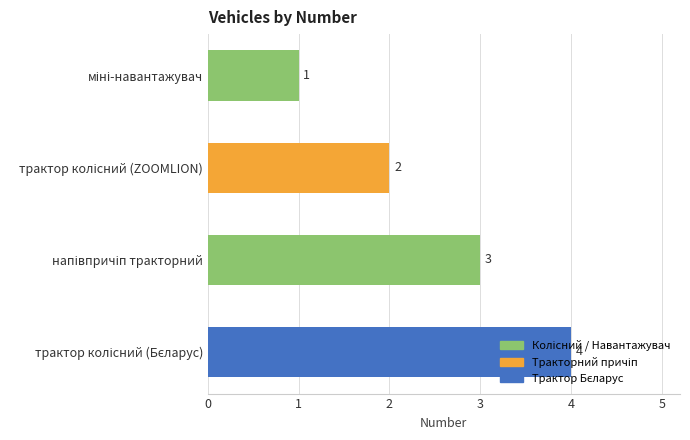

What is the maximum value shown in the chart?

4